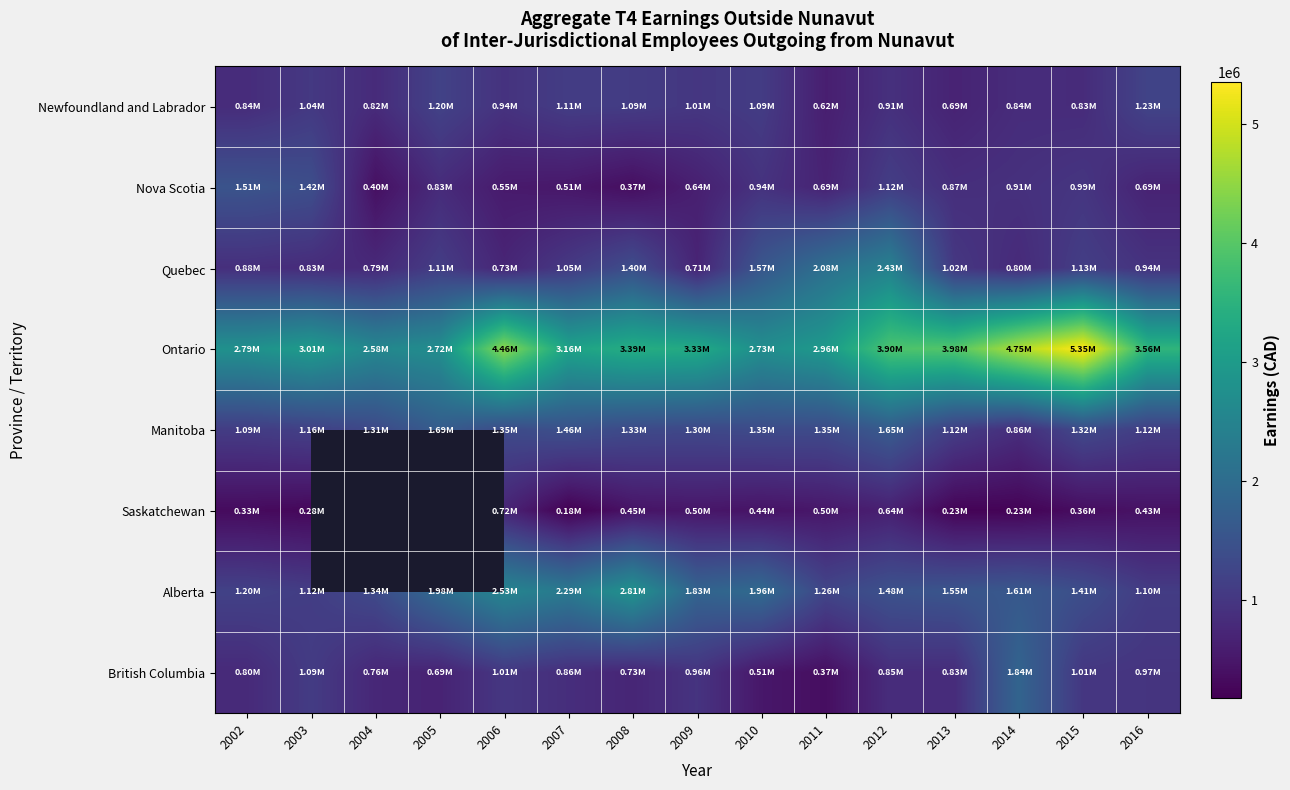

The value of Nova Scotia at 2006 is 554700.0. True or false?

True